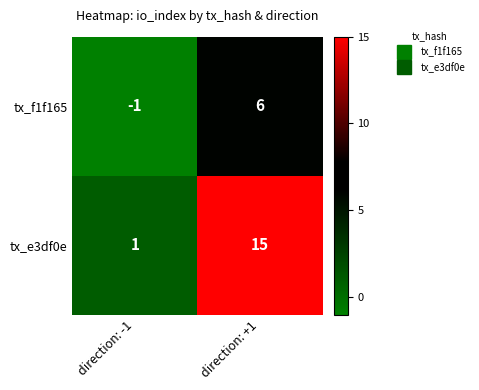

Which category has the highest value across all series?

direction: +1